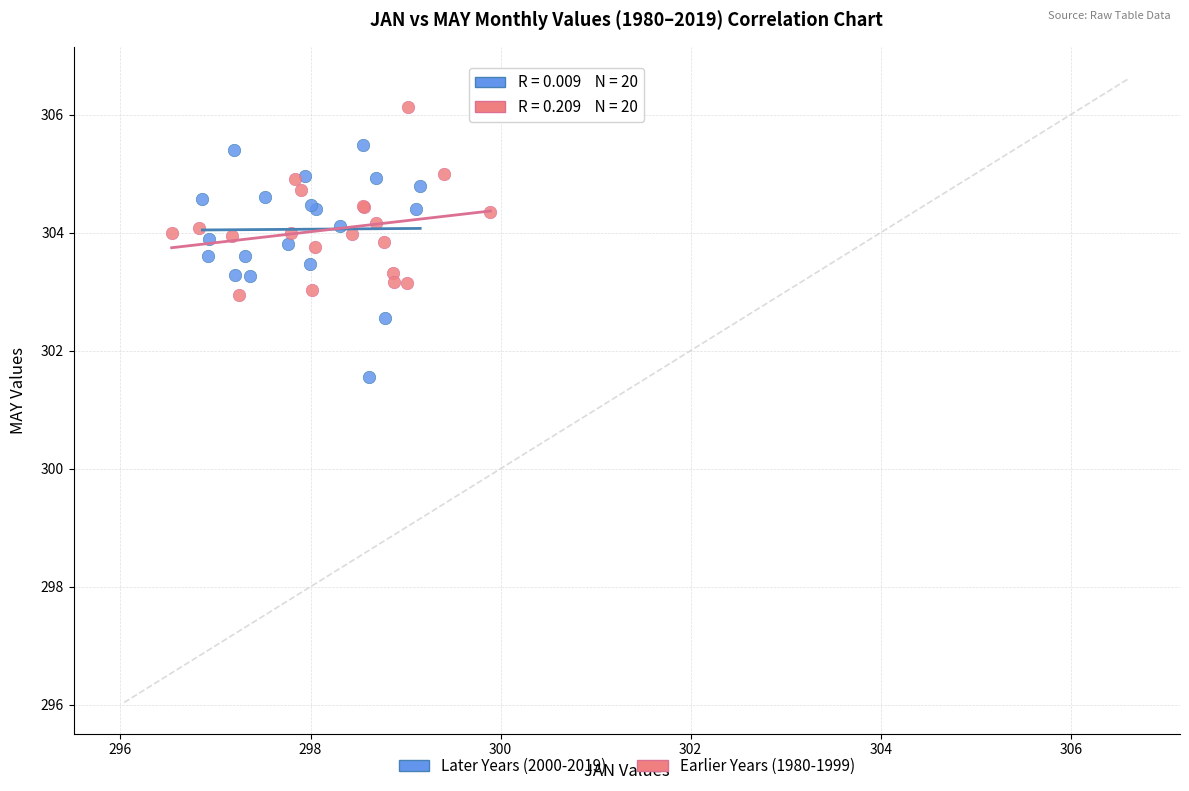

What are all the series names shown in the legend?

Later Years (2000-2019), Earlier Years (1980-1999)